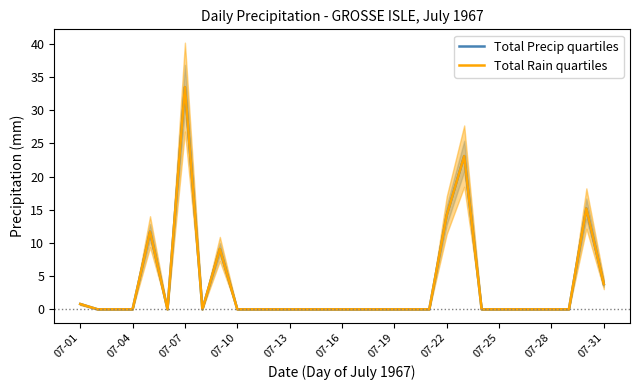

How many values in Total Rain quartiles are above zero?

8